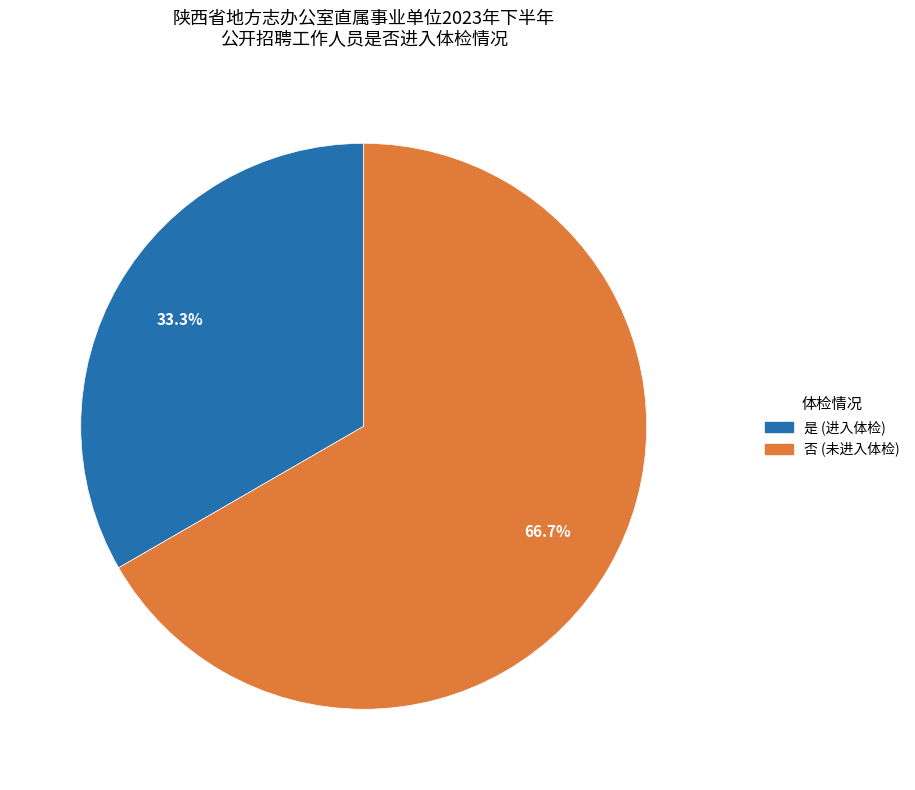

How many segments does this pie chart have?

2